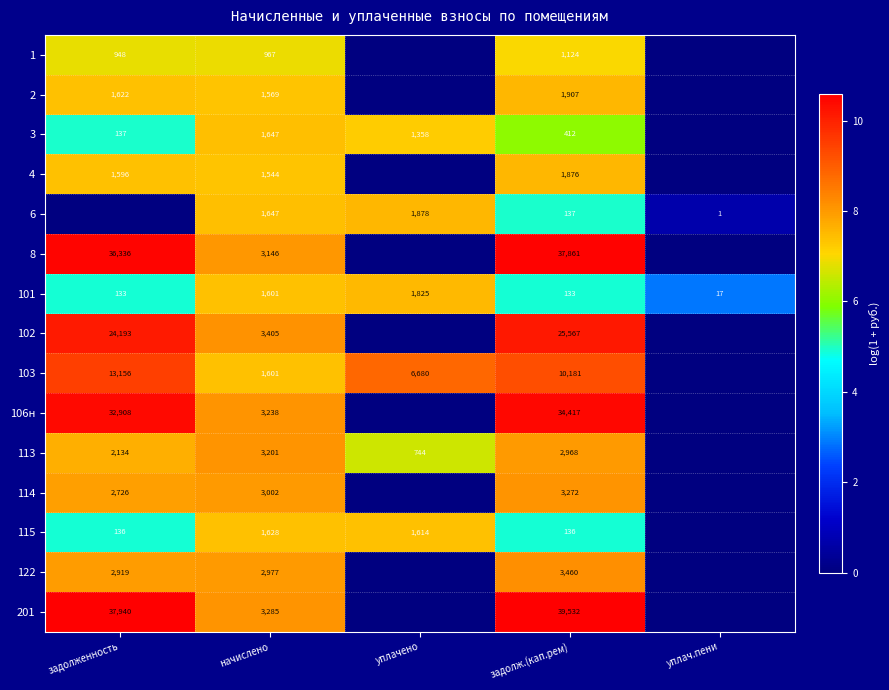

True or false: 6 has a value of 1878 at уплачено.

True